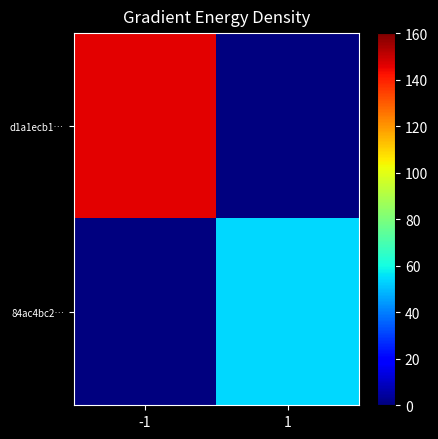

Which series has the largest total across all categories?

d1a1ecb1…